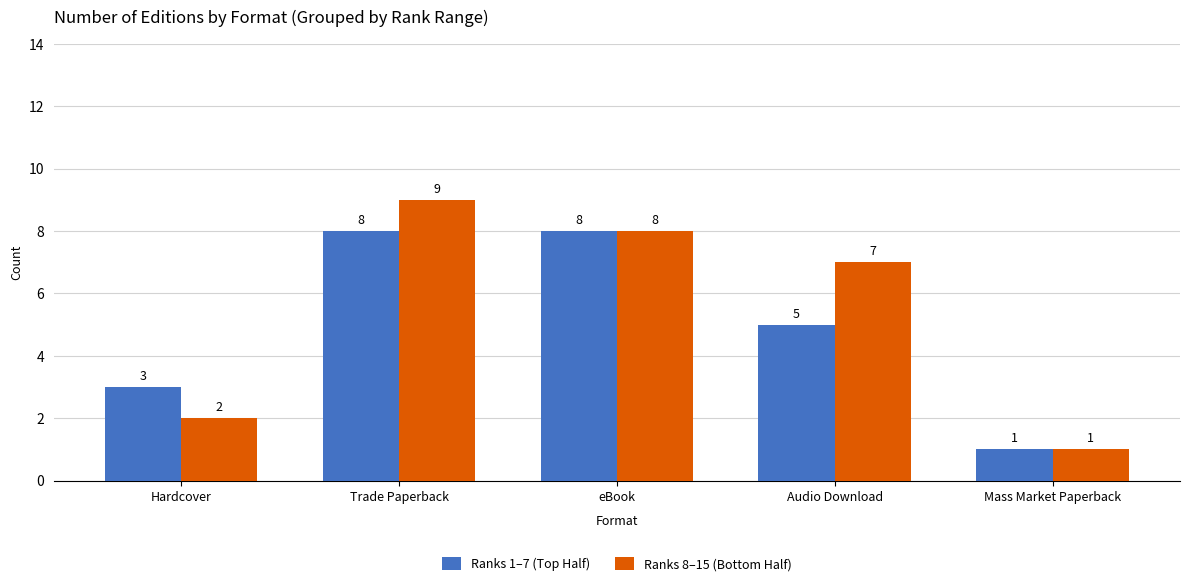

List the series in order of their peak value, lowest first.

Ranks 1–7 (Top Half), Ranks 8–15 (Bottom Half)